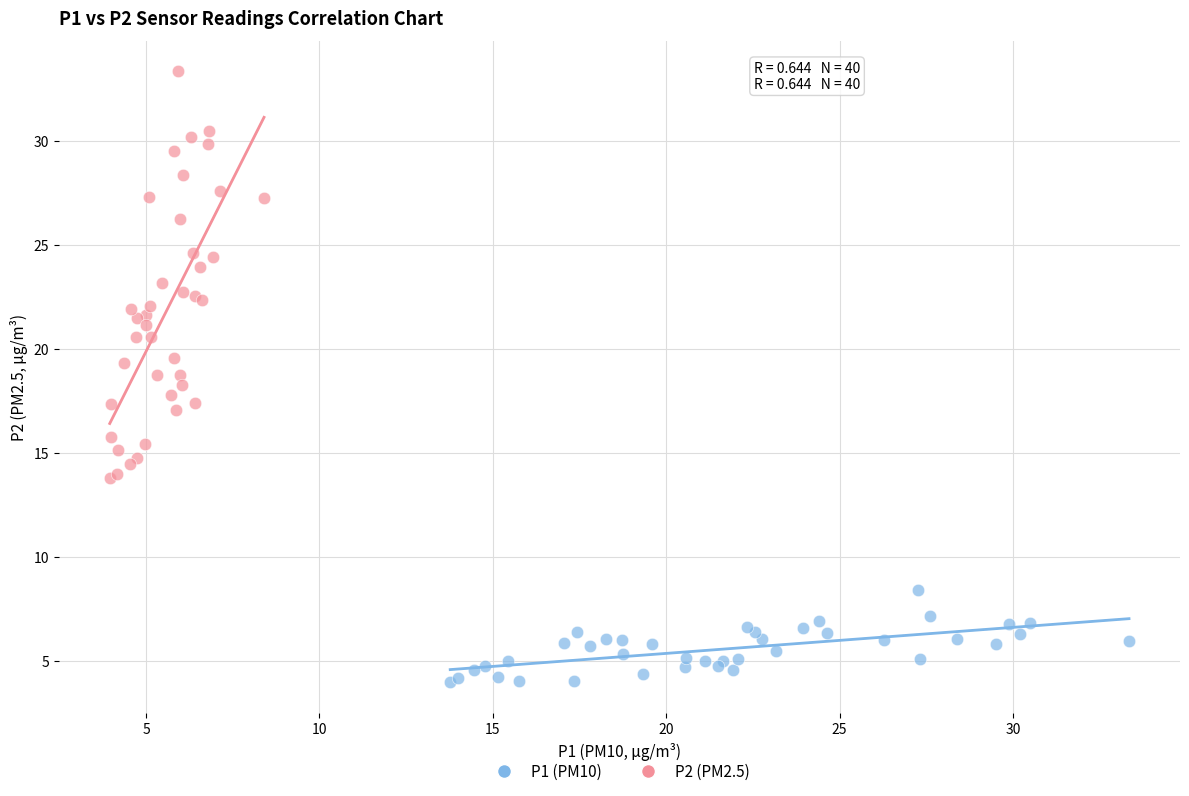

Which series has the largest Y range (max minus min)?

P2 (PM2.5)